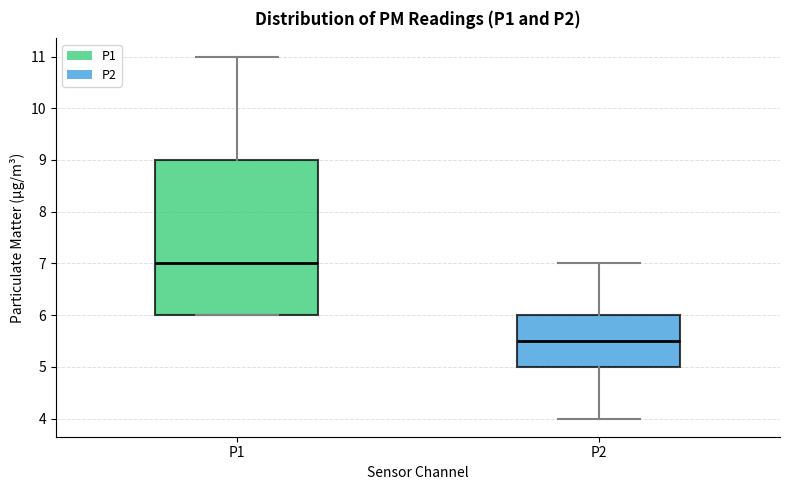

Where is the upper edge of the box for P2 on the y-axis? The values are not printed on the chart, so give them approximately, as read against the axis.

6.0